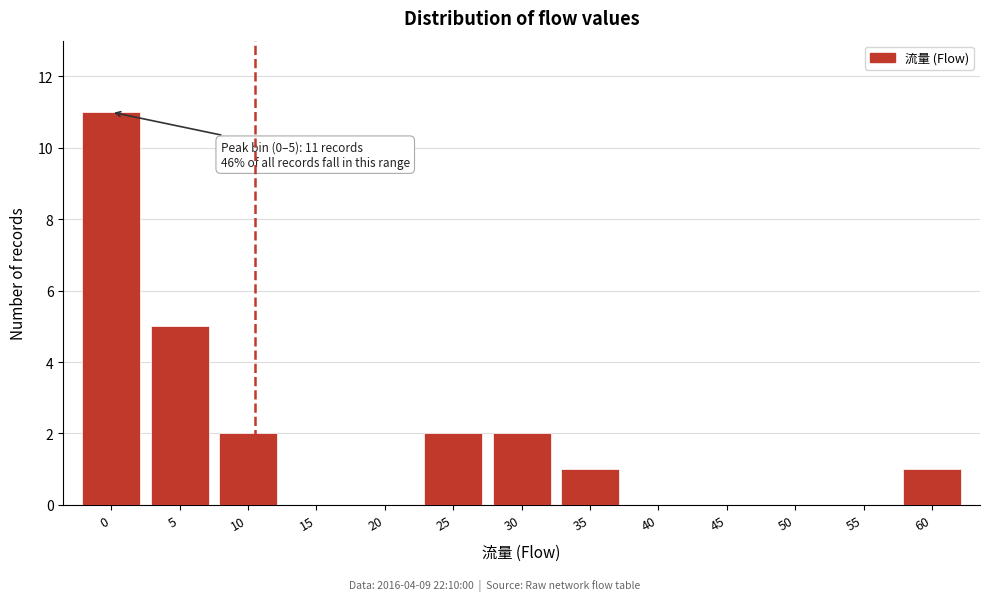

Reading left to right, list all the values displayed in this chart.

0=11	5=5	10=2	15=0	20=0	25=2	30=2	35=1	40=0	45=0	50=0	55=0	60=1